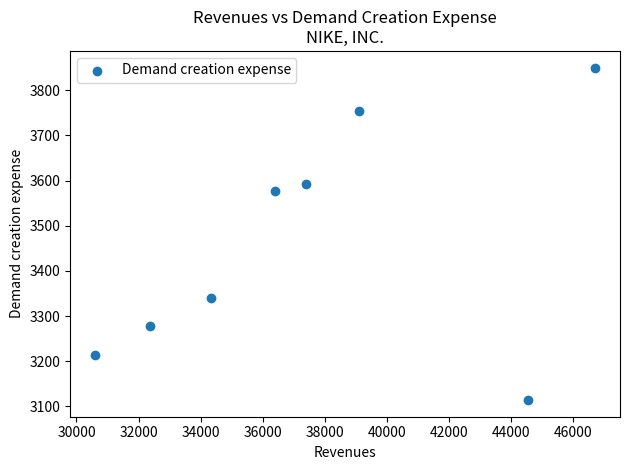

What is the average X value?

37686